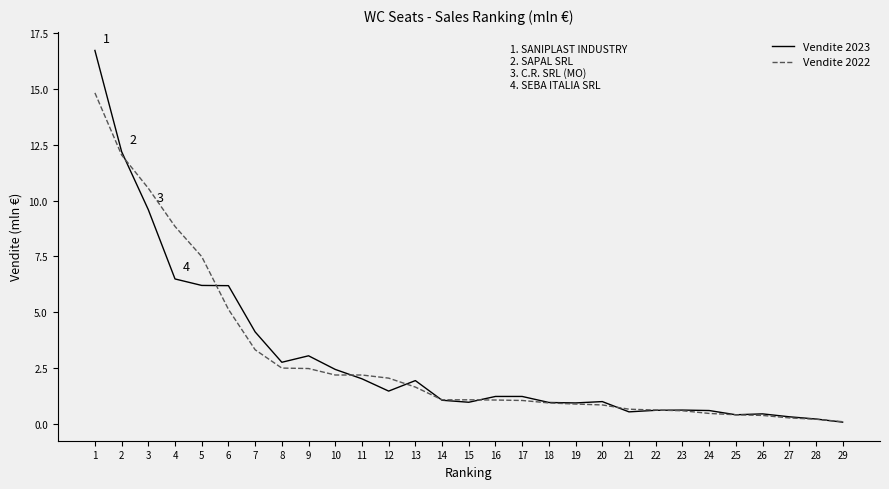

Is the value of Vendite 2023 at 21 greater than the value of Vendite 2022 at 7?

No